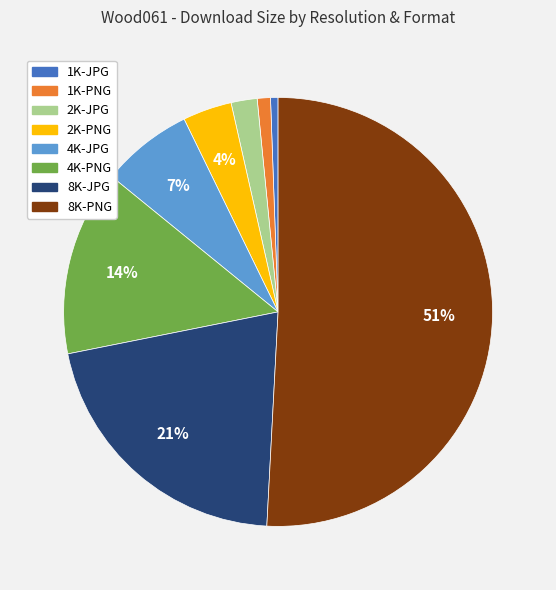

To the nearest percent, what is the difference between the largest and smallest slice percentages?

50%